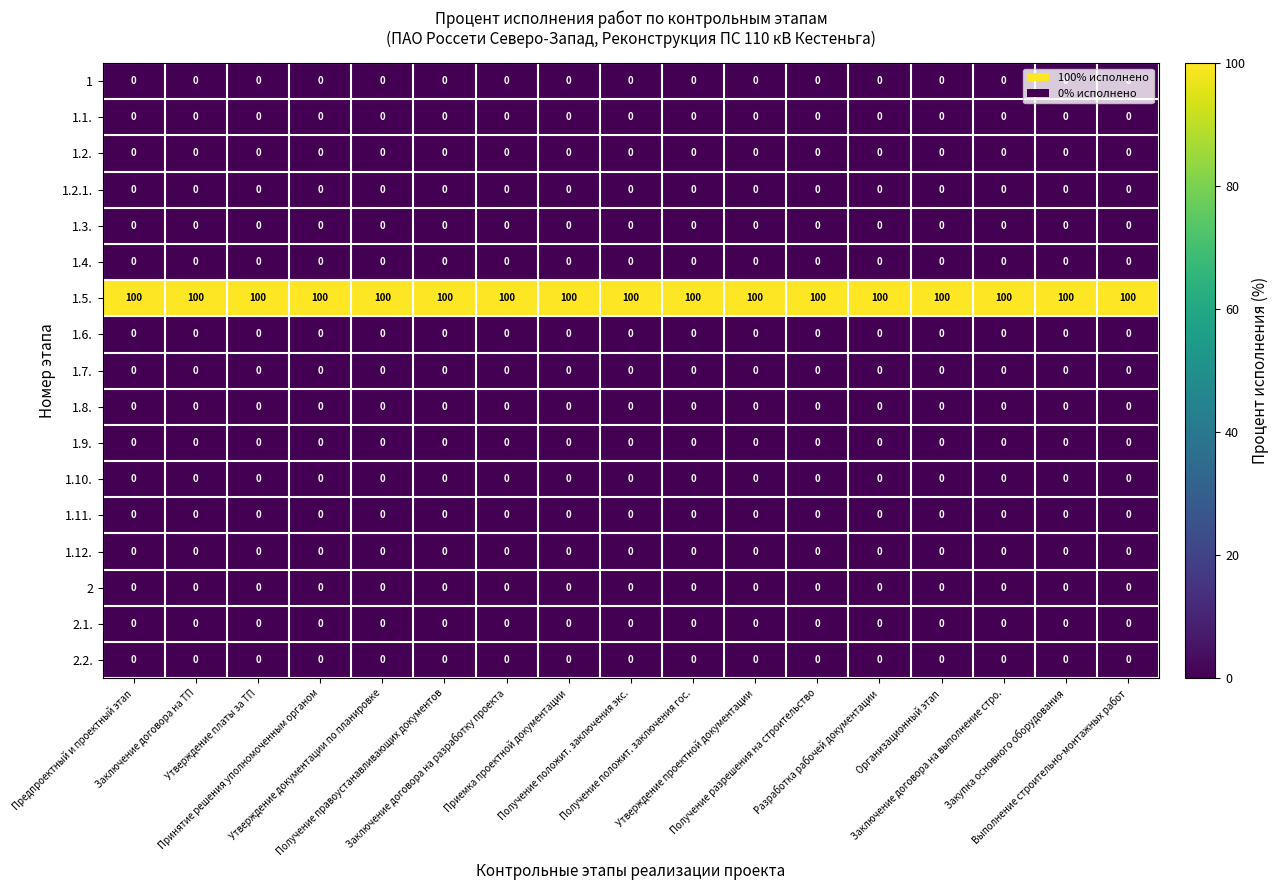

What is the maximum value shown in the chart?

100